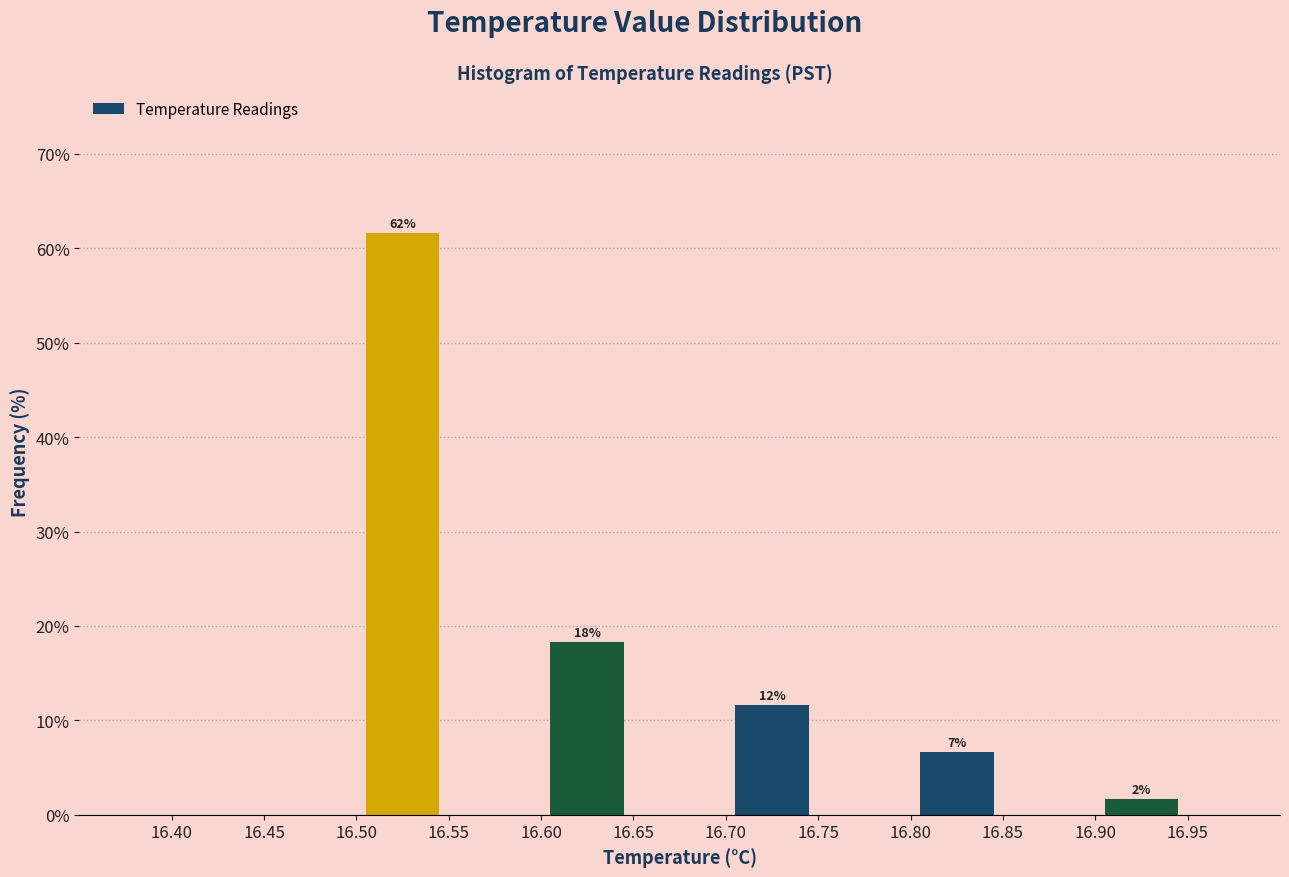

Over which range of the x-axis is the bar tallest?

16.50 to 16.55